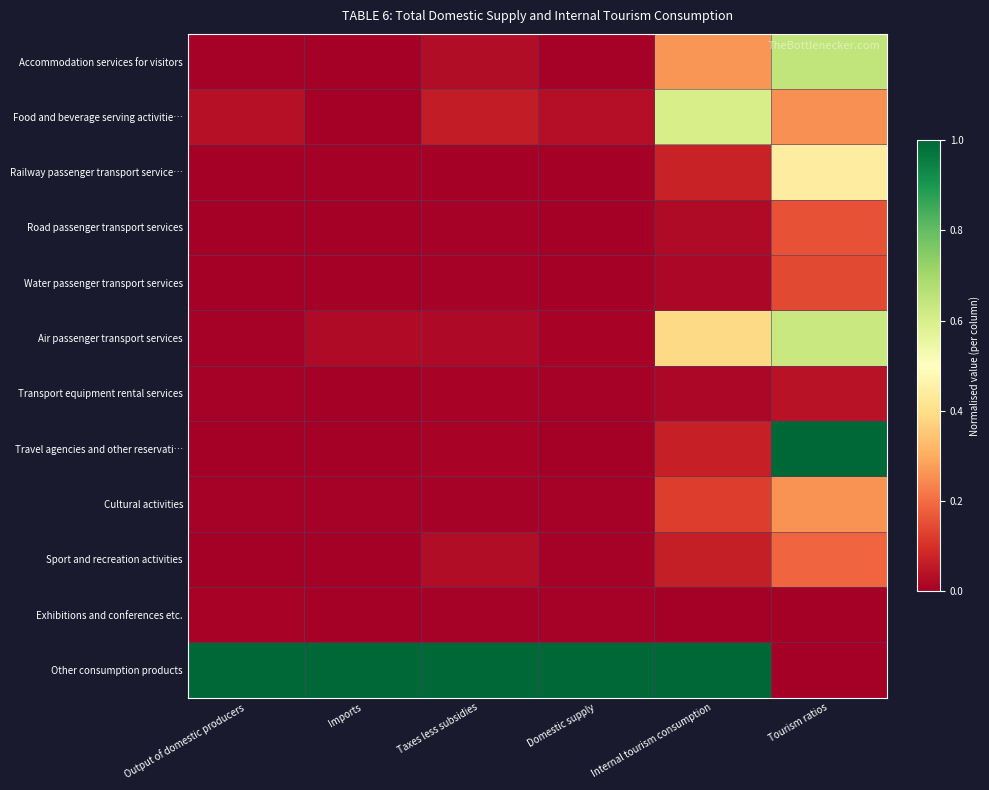

At how many categories does at least one series exceed 0?

6